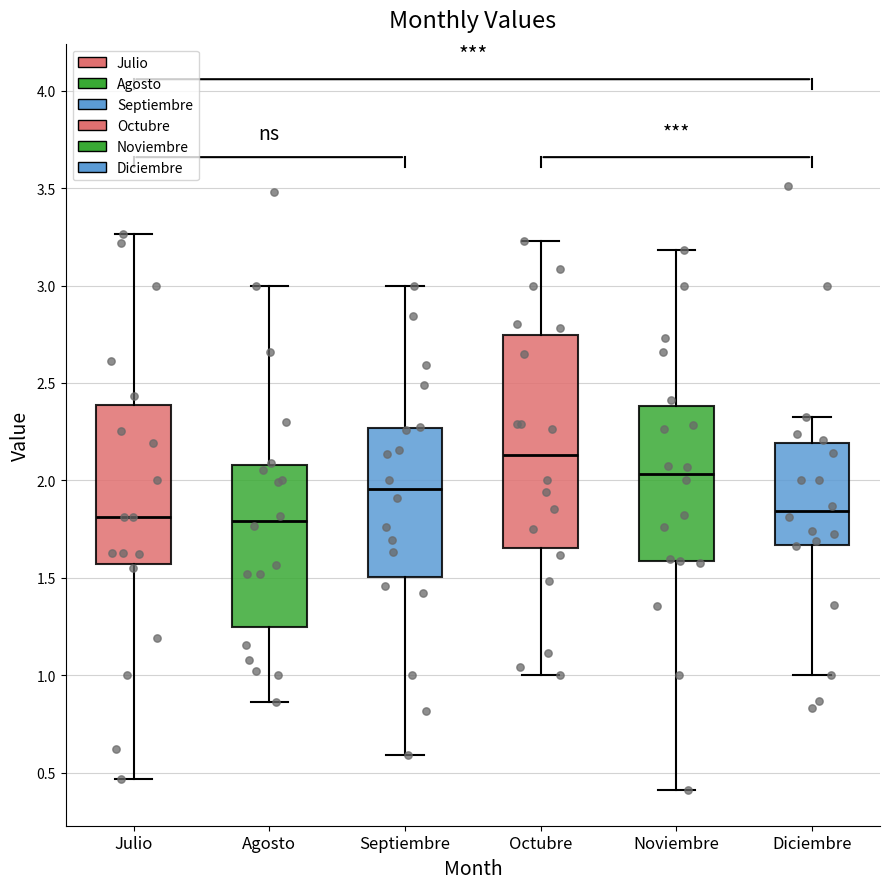

Which box has the highest median line?

Octubre